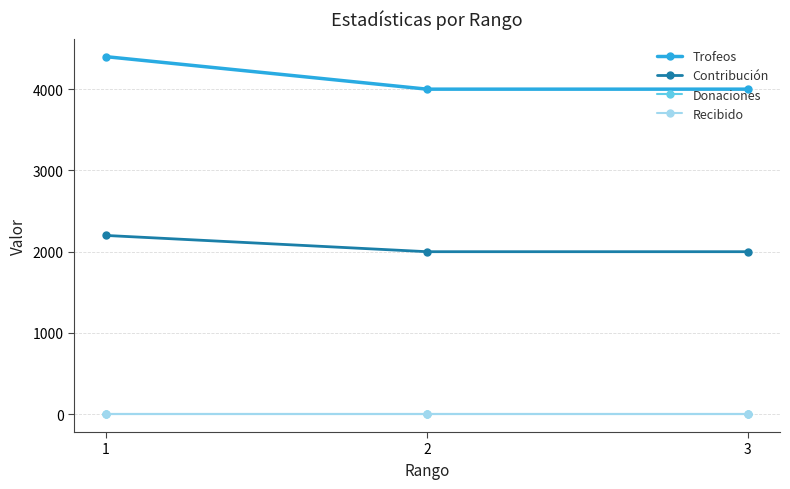

What is the average value of the Trofeos series?

4134